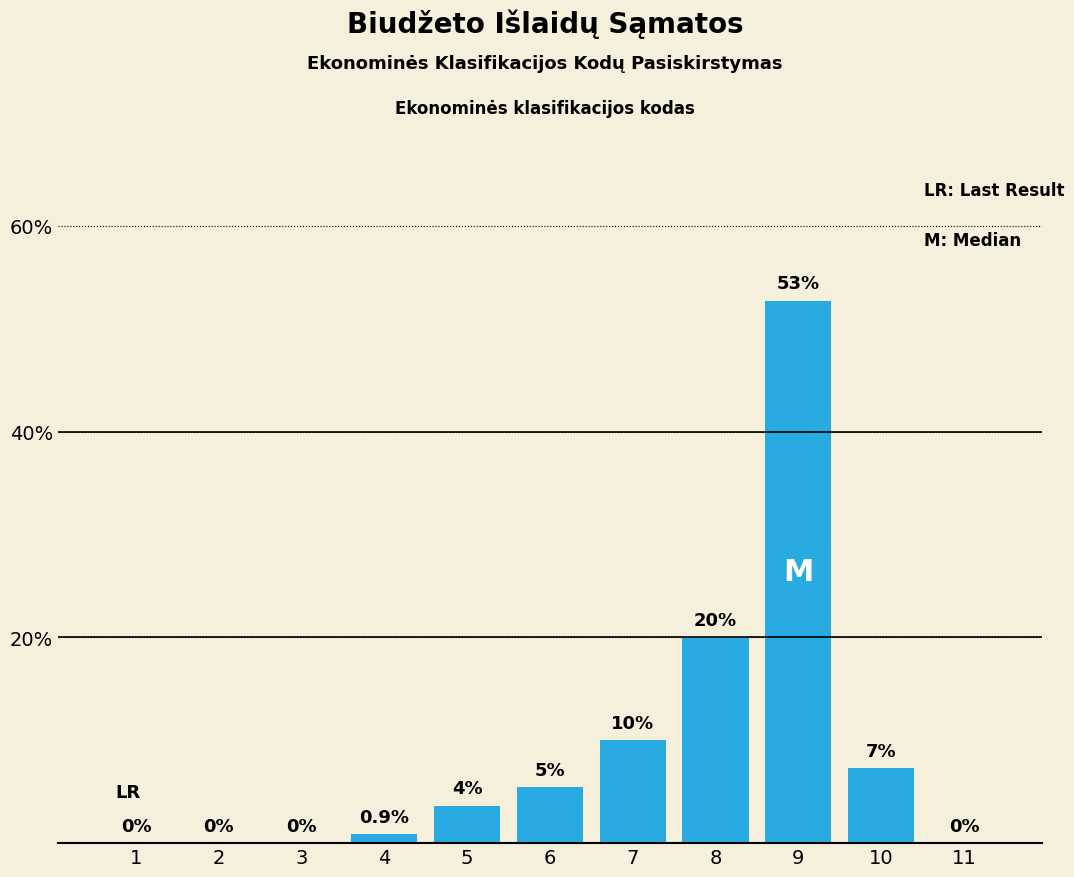

Between 11 and 9, which is larger?

9